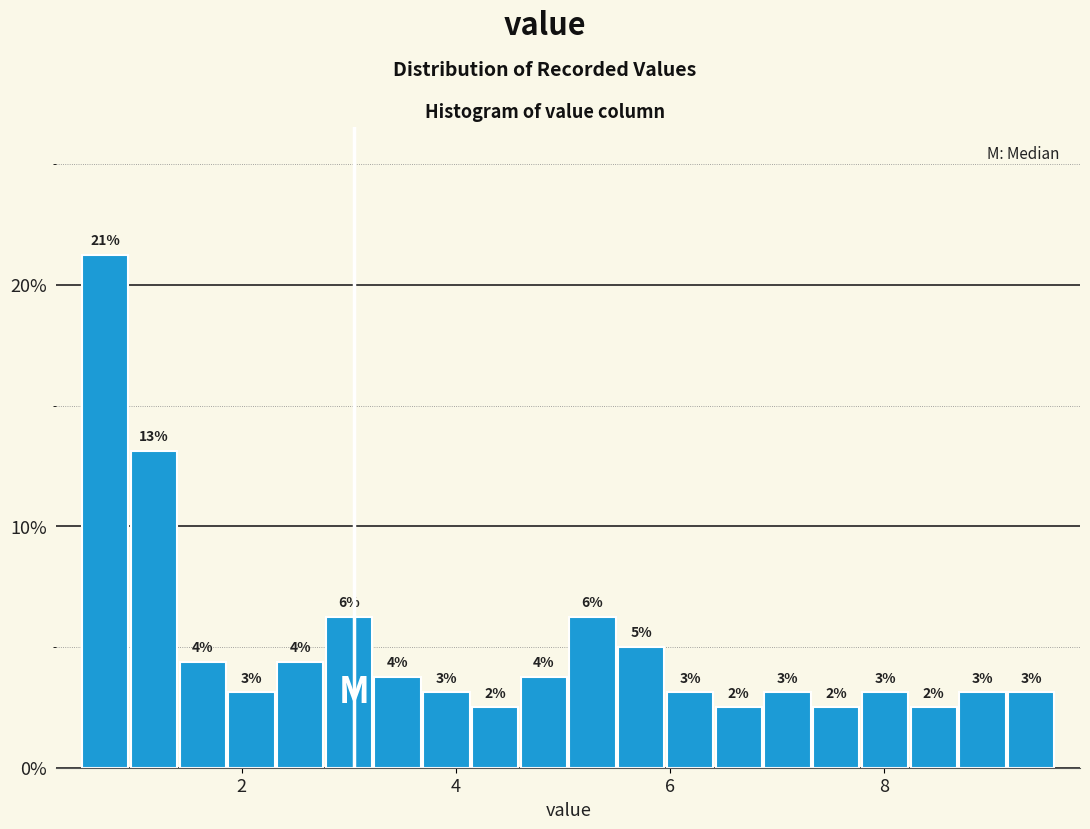

Read against the x-axis, roughly where is the centre of the tallest bar?

0.8